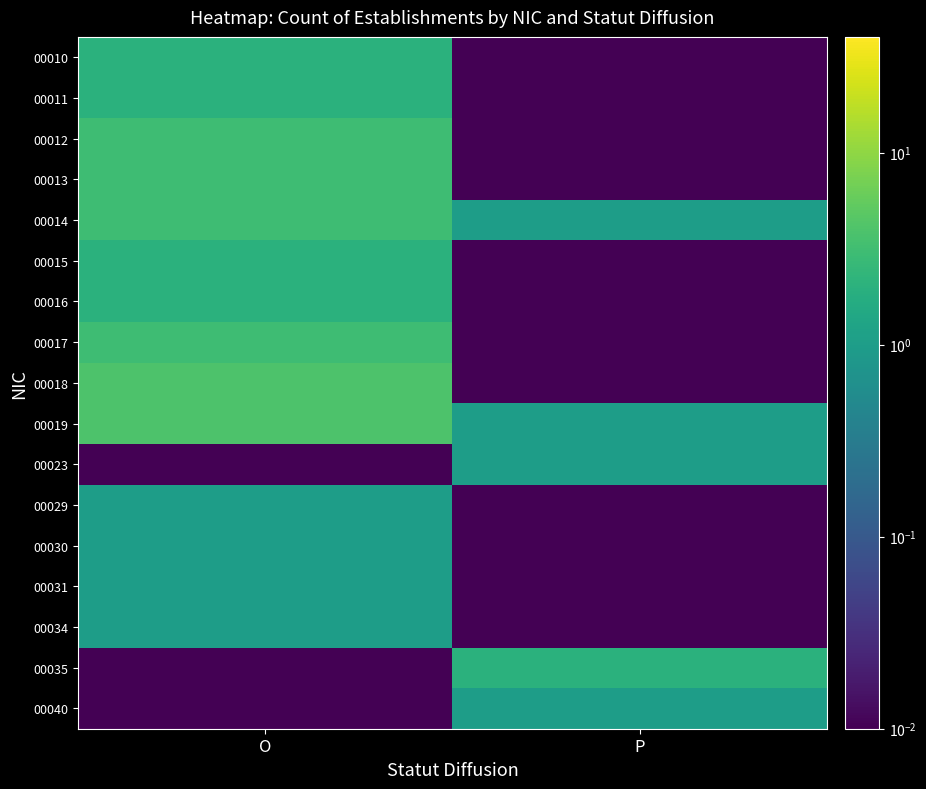

How many data points does each series have?

2